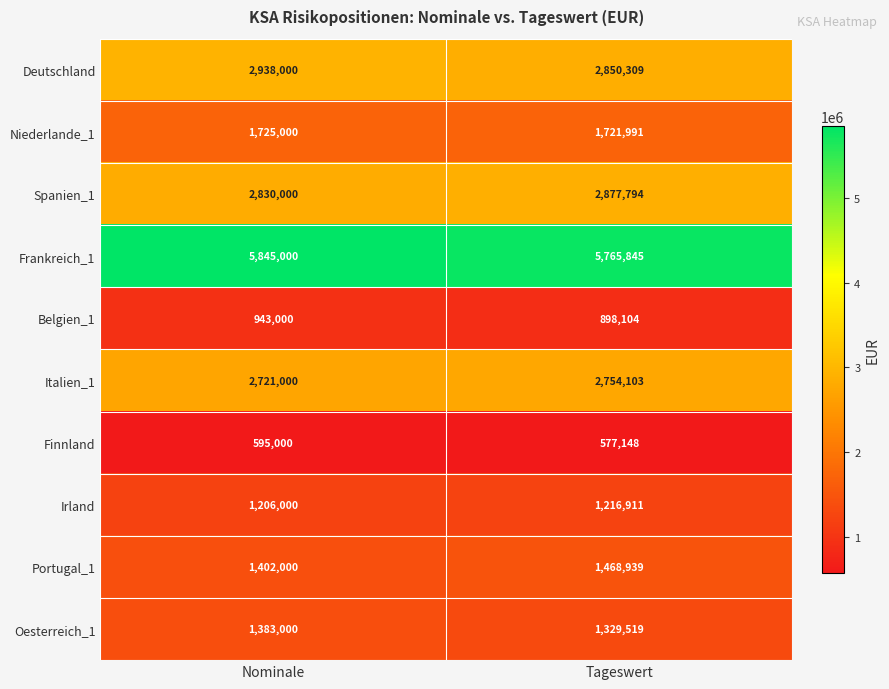

Which series has the largest total across all categories?

Frankreich_1